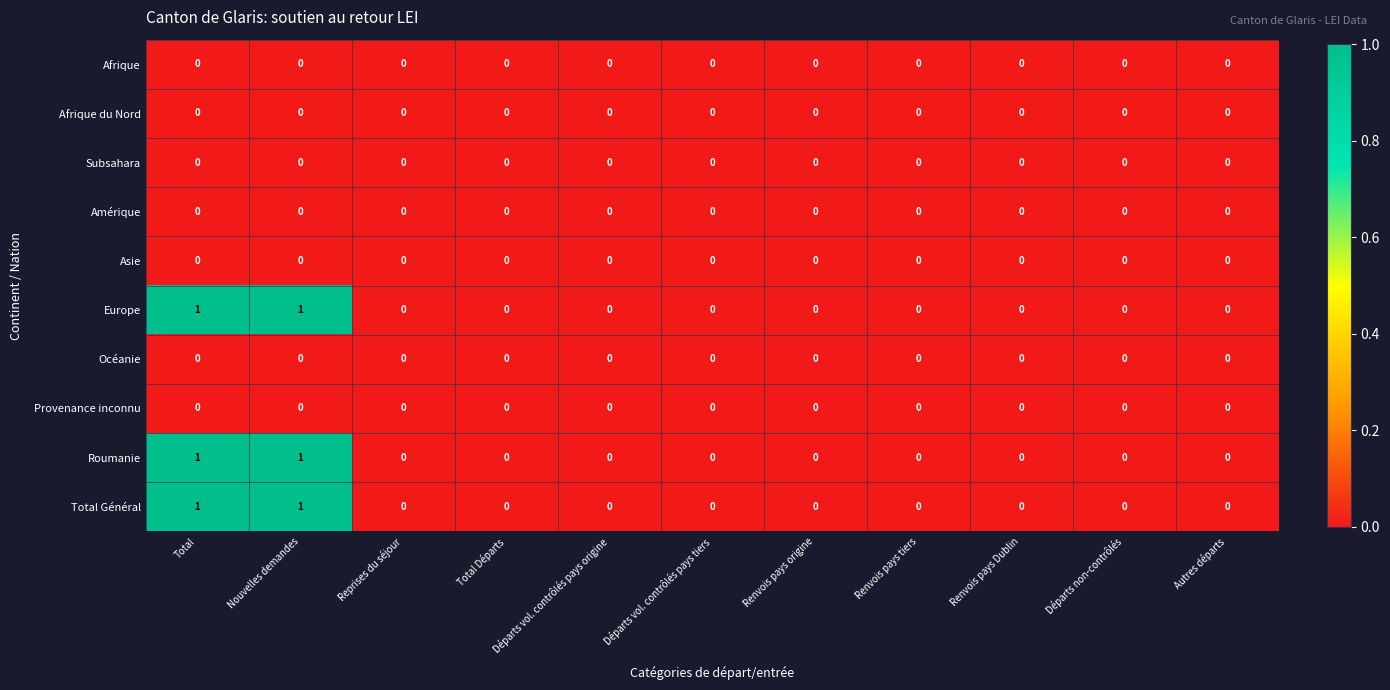

True or false: Europe has a value of 0 at Renvois pays Dublin.

True